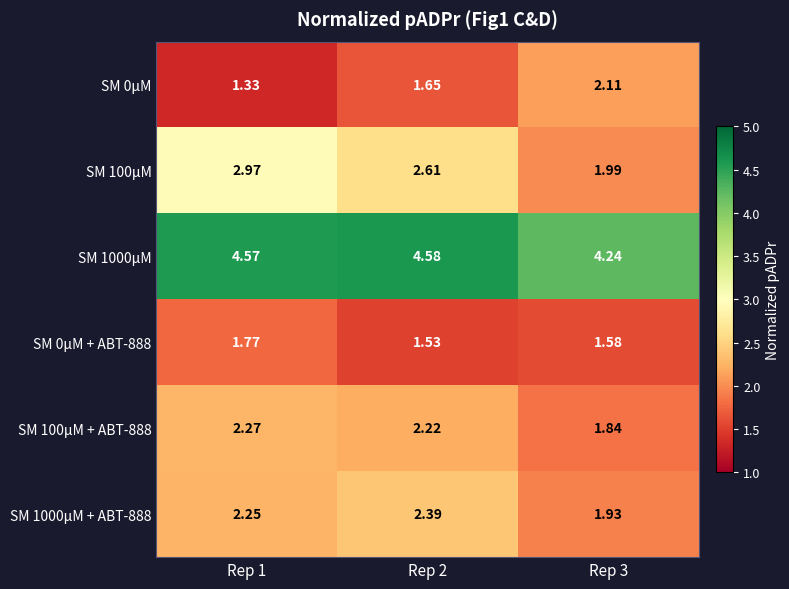

Is the value of SM 100μM + ABT-888 at Rep 1 greater than the value of SM 0μM at Rep 2?

Yes